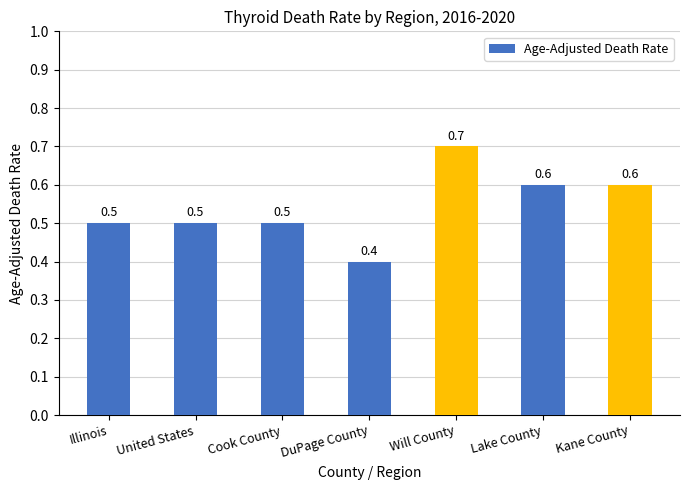

What is the label of the 3rd bar from the left?

Cook County